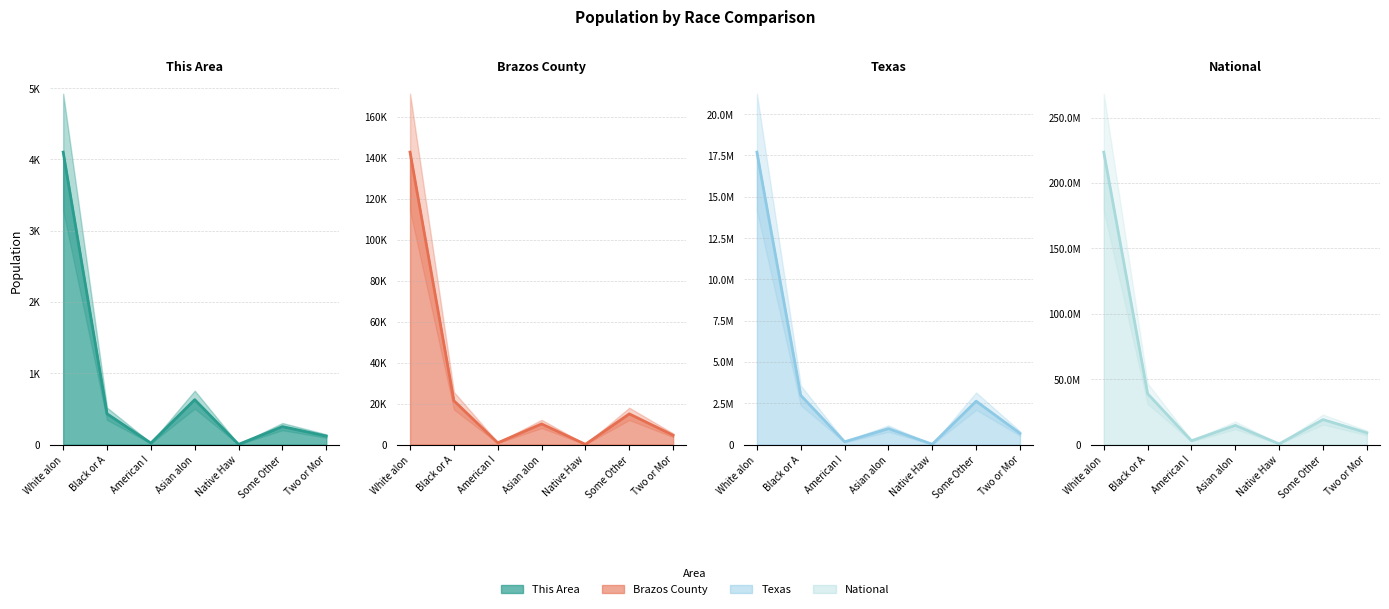

Is it true that This Area line equals 630 at Asian alon?

True